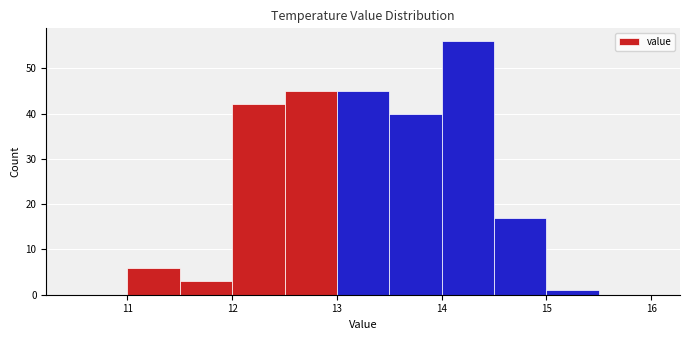

How tall is the bar that spans 11.0 to 11.5 on the x-axis? The values are not printed on the chart, so give them approximately, as read against the axis.

6